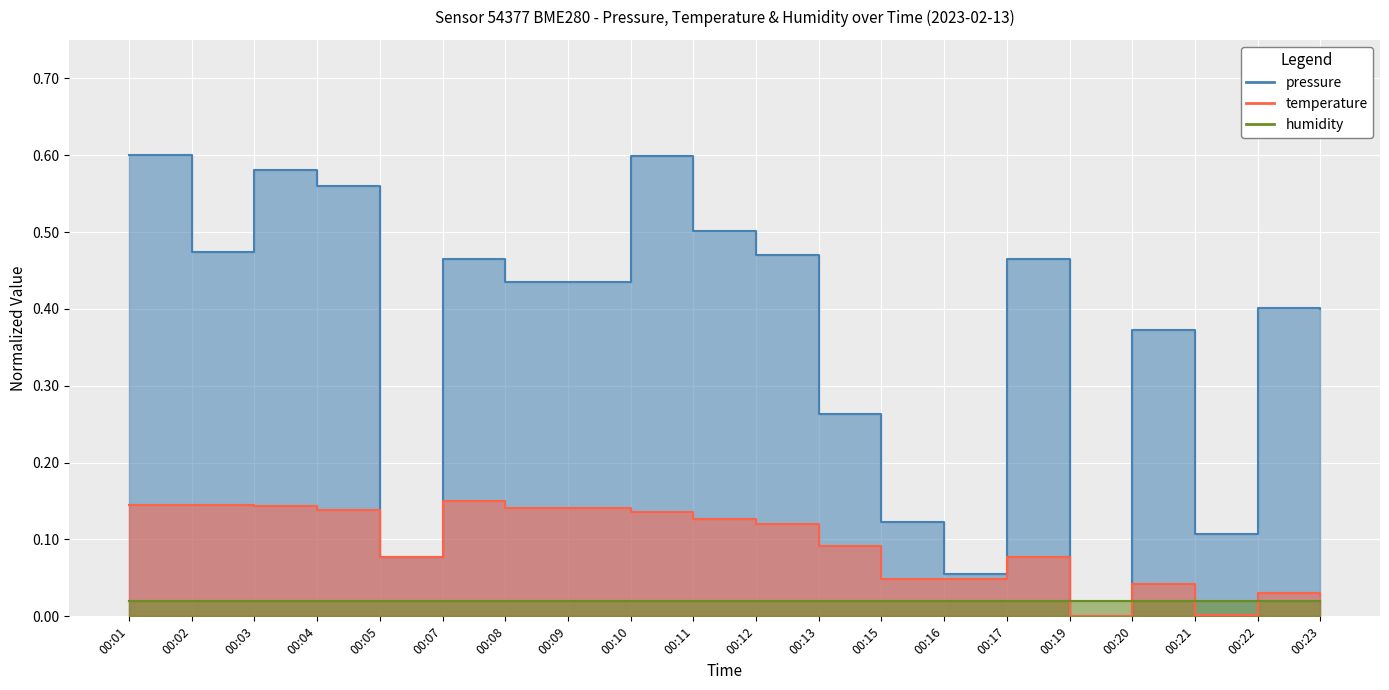

True or false: temperature and pressure cross at least once.

False